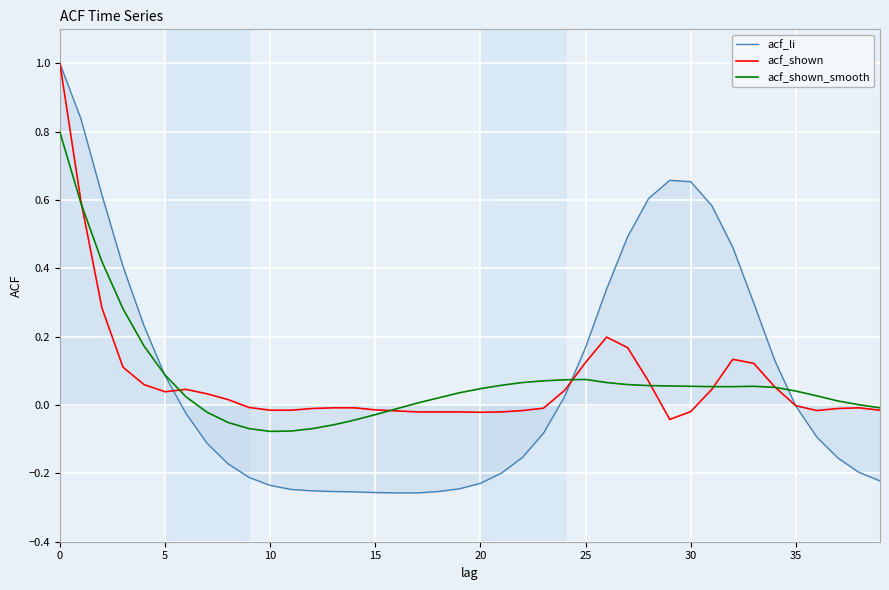

Which series has the largest range (max minus min)?

acf_li